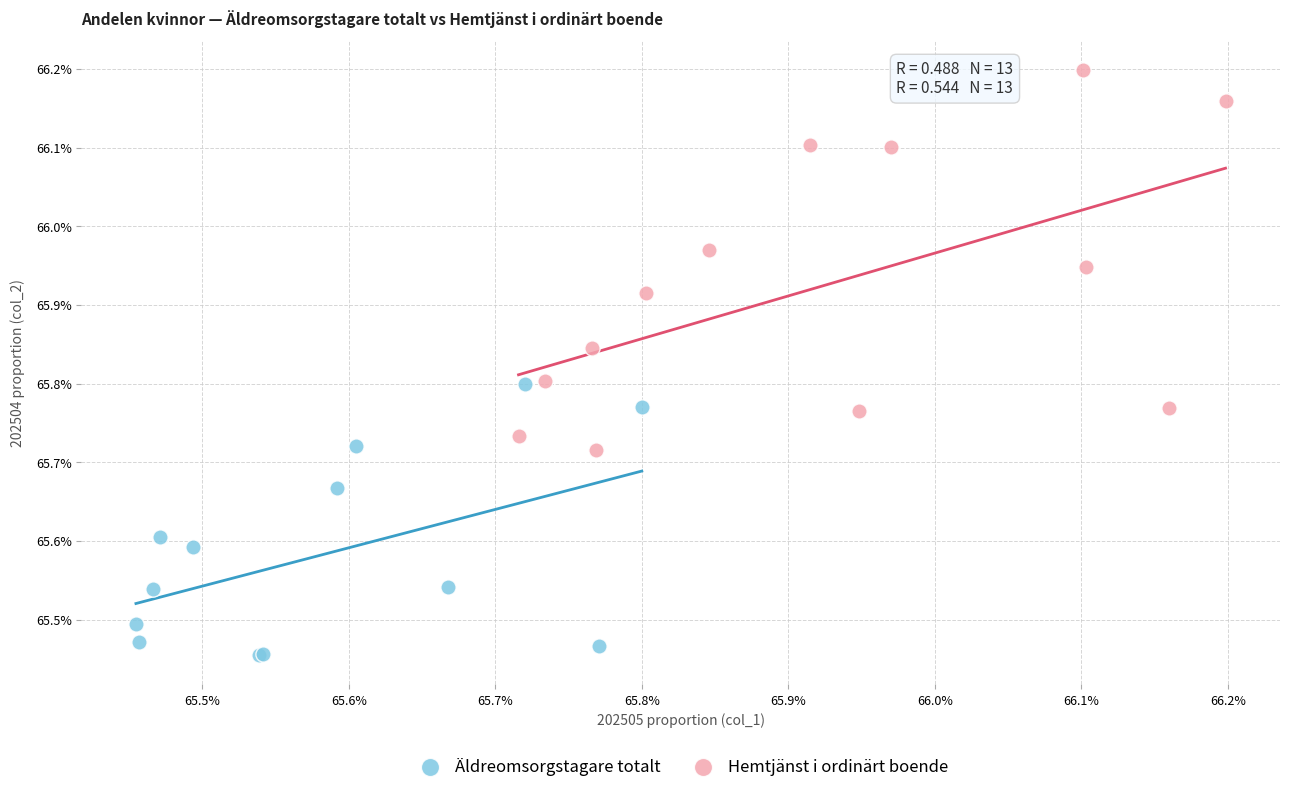

Which series has the largest Y range (max minus min)?

Hemtjänst i ordinärt boende